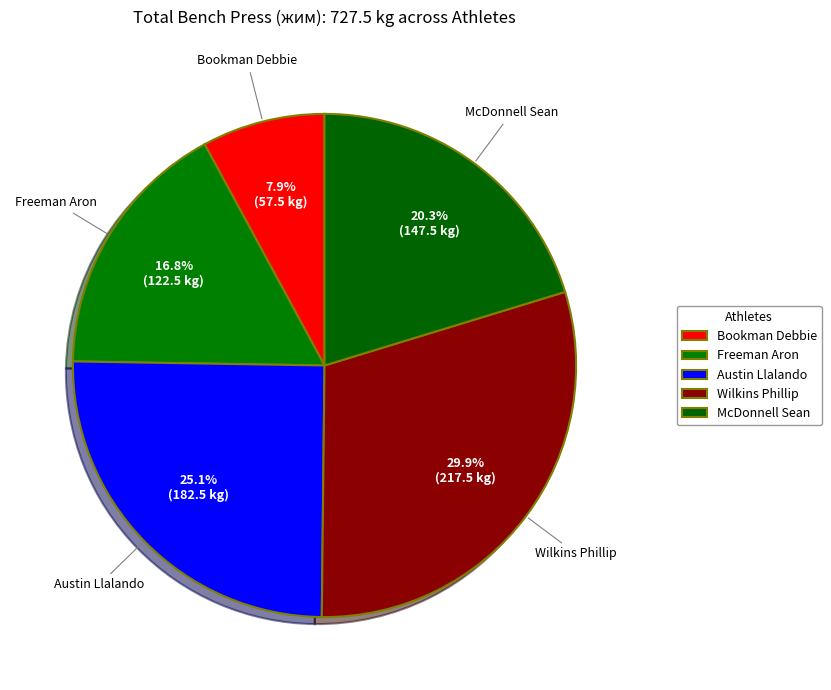

Is Bookman Debbie the majority of the pie?

No